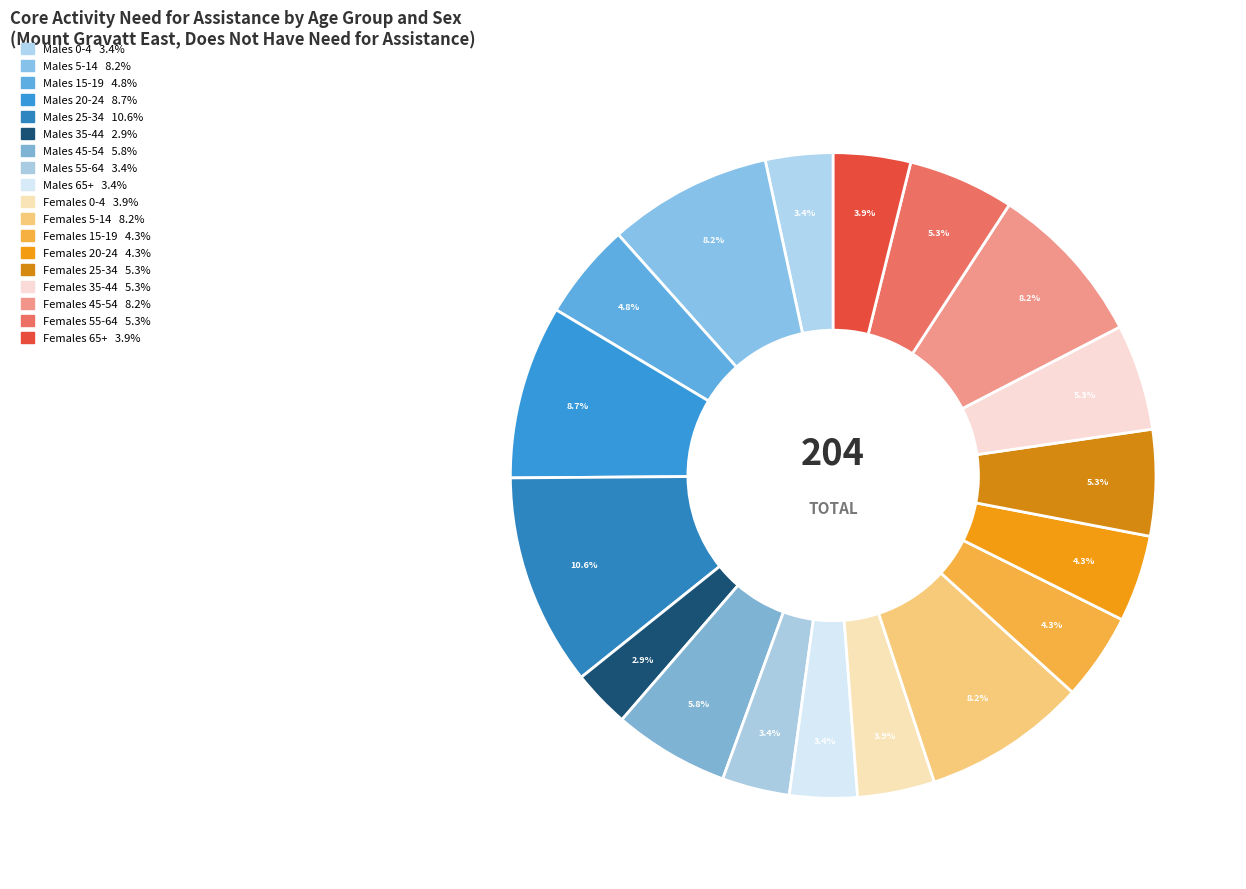

How many slices are in this pie chart?

18